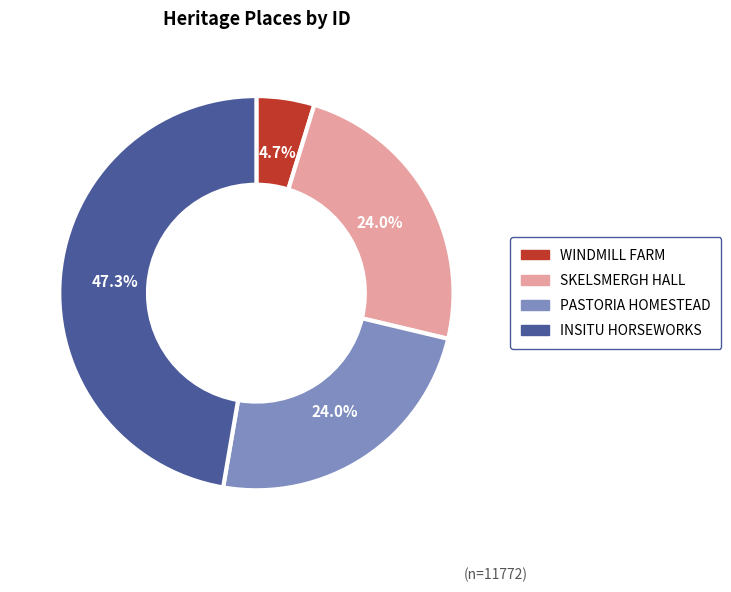

What percentage is the WINDMILL FARM slice, to the nearest percent?

5%